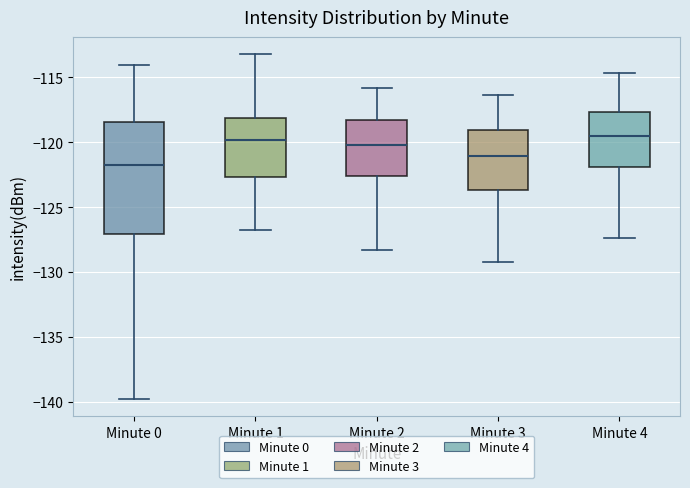

Comparing the boxes themselves (not the whiskers), which one is the tallest?

Minute 0